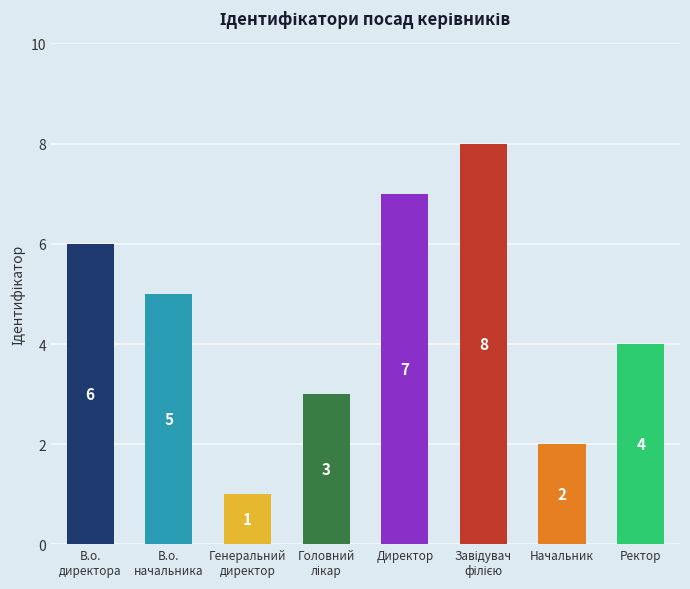

How many values are between 3 and 7?

5